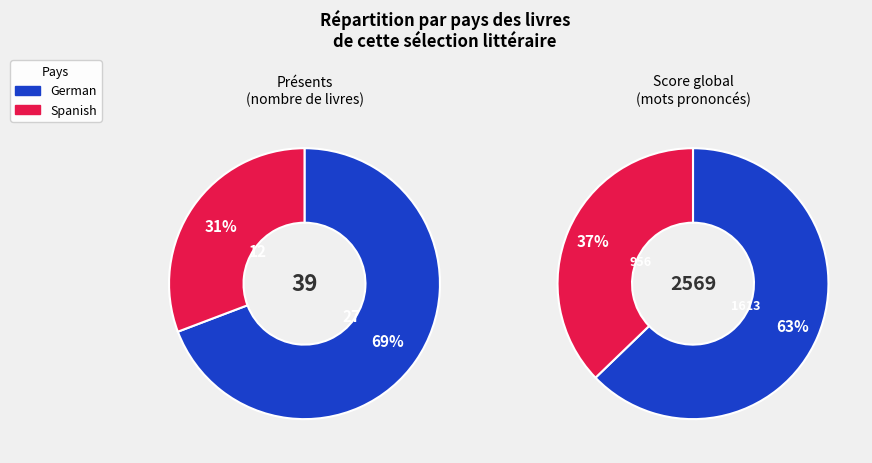

To the nearest percent, what is the difference between the Spanish and German slice percentages?

38%